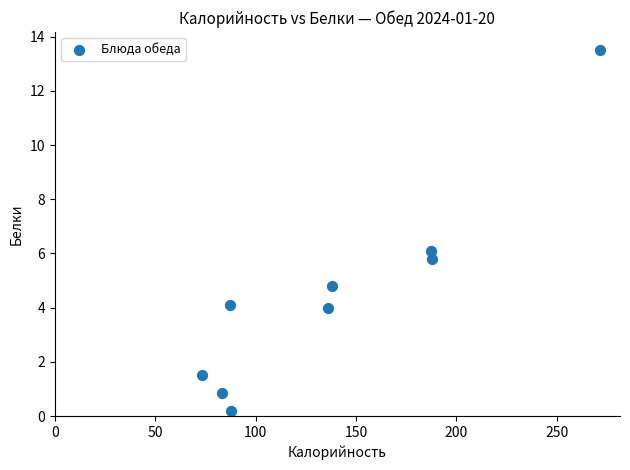

What is the average Y value?

4.5